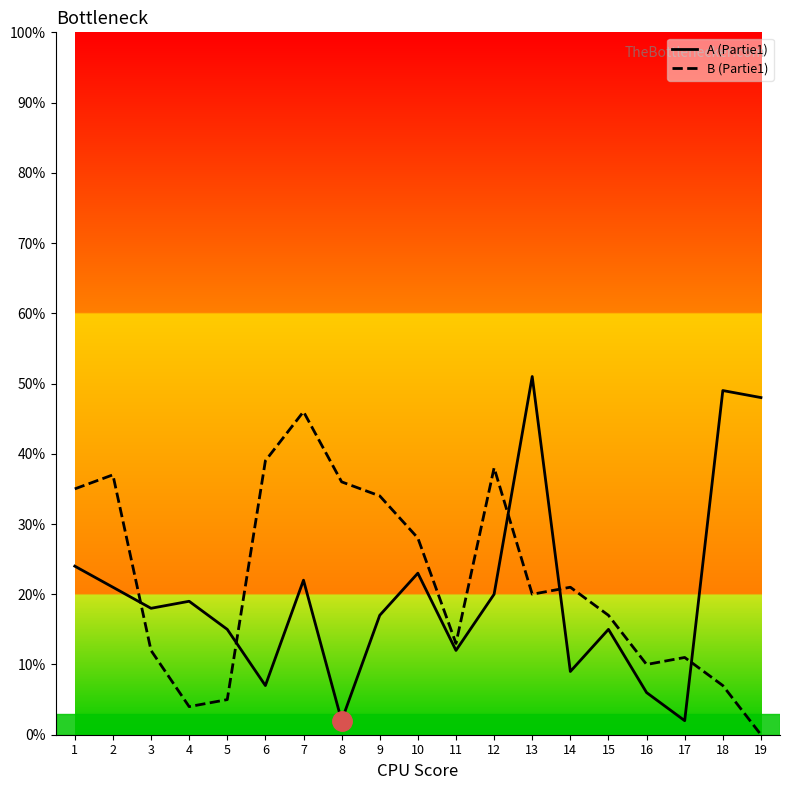

At which label does A (Partie1) reach its peak?

13